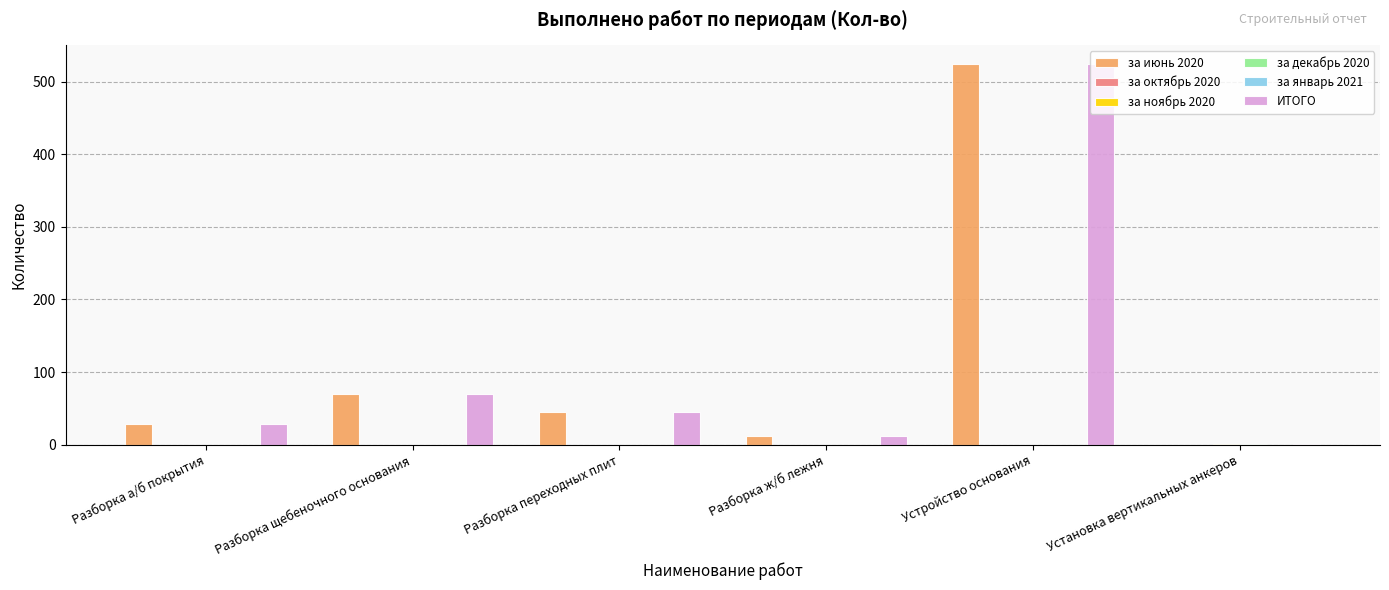

How many bars are there in total?

36